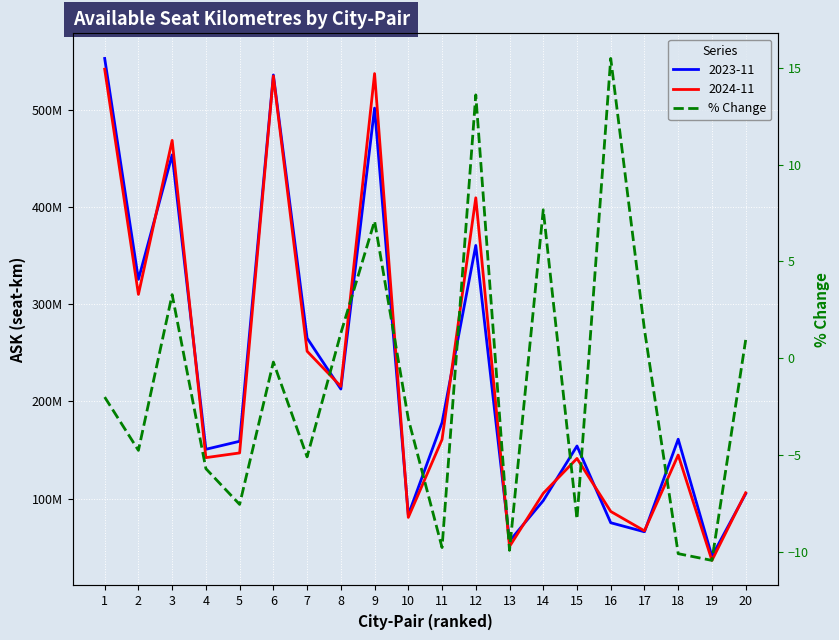

What is the smallest value displayed?

-10.4